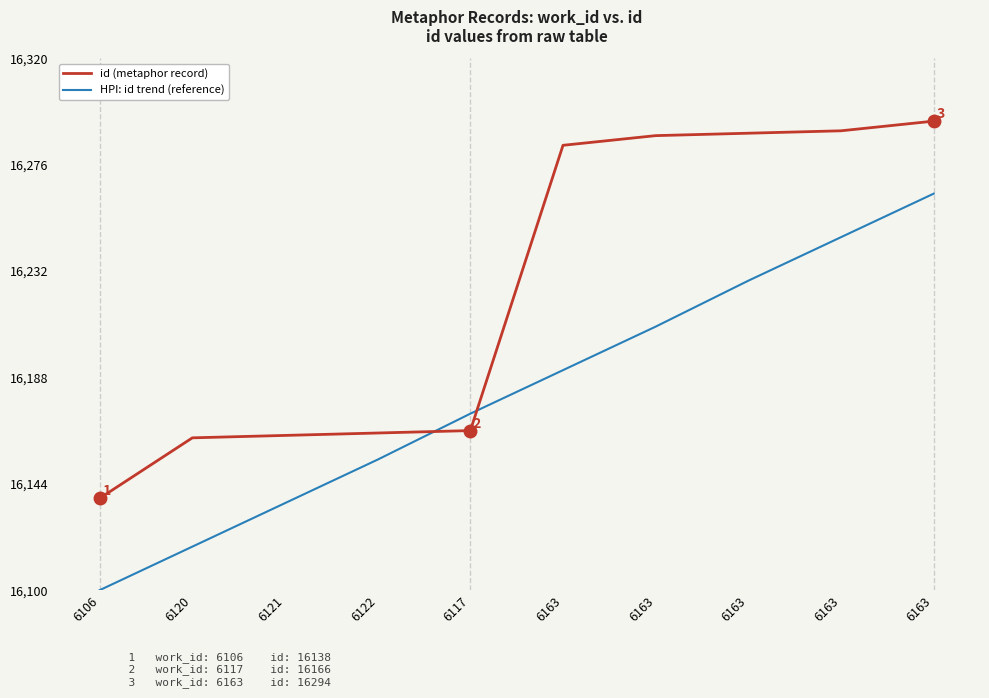

What is the approximate value of HPI: id trend (reference) at 6121?

16136